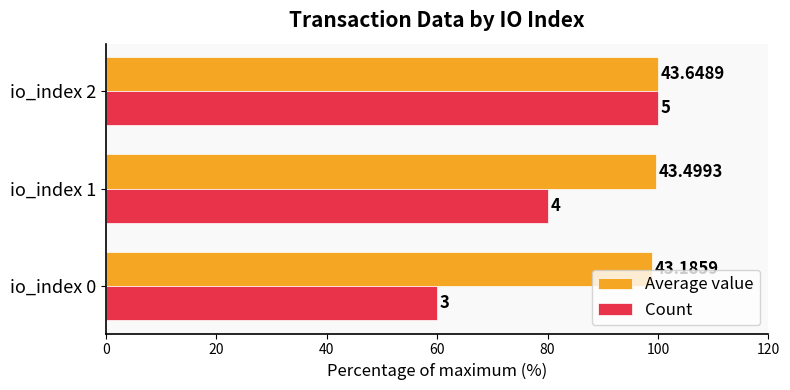

At how many categories does at least one series exceed 76?

3